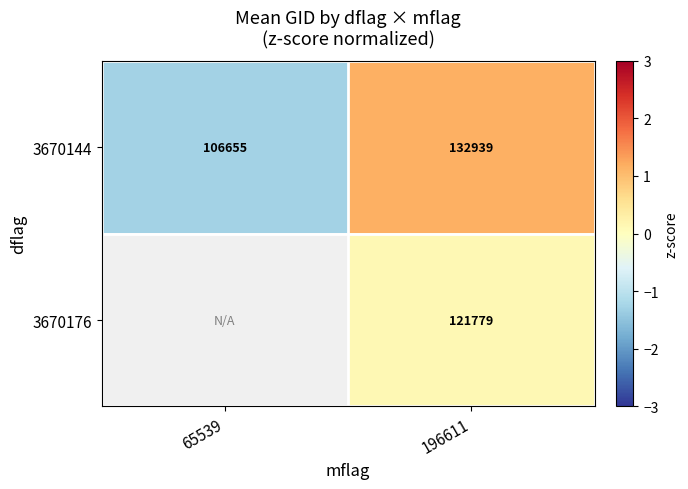

How many values in the 3670144 series are below 132939?

1